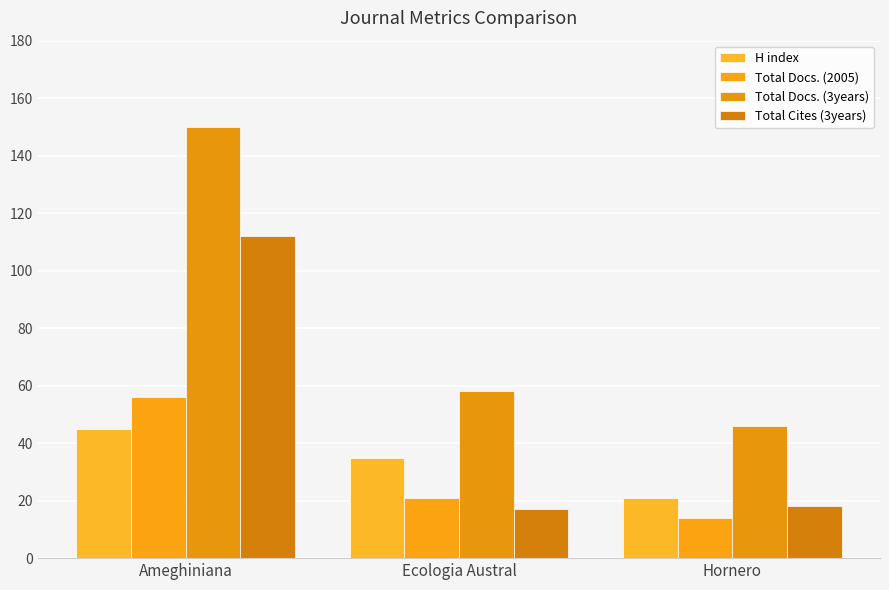

The Total Docs. (3years) series shows 207 at Ameghiniana. True or false?

False